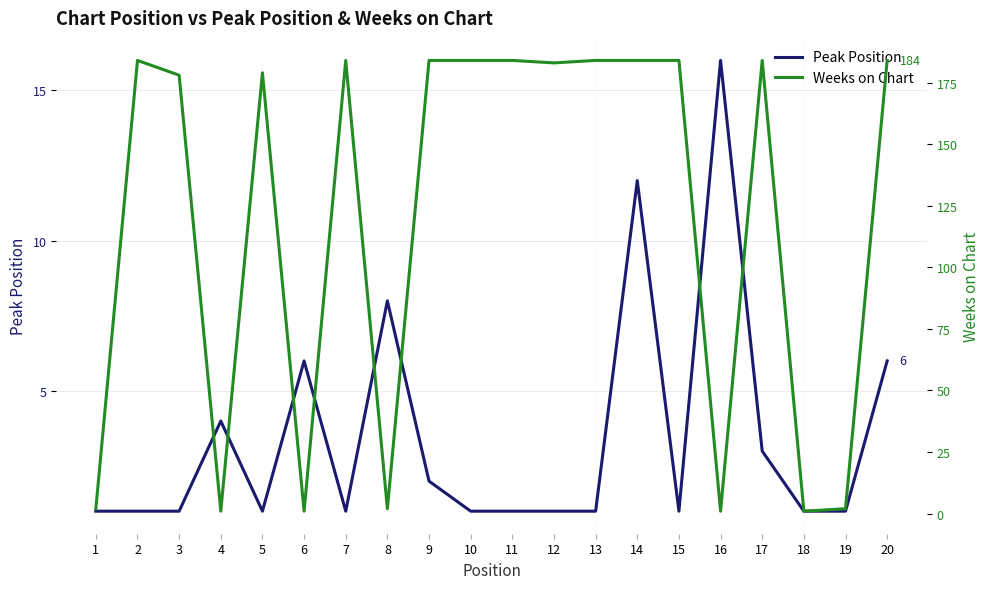

How many interior local peaks does the Peak Position series have?

5